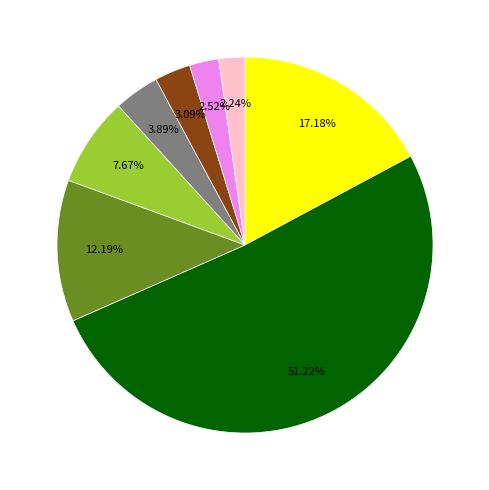

Is there any slice that represents more than half of the pie?

Yes